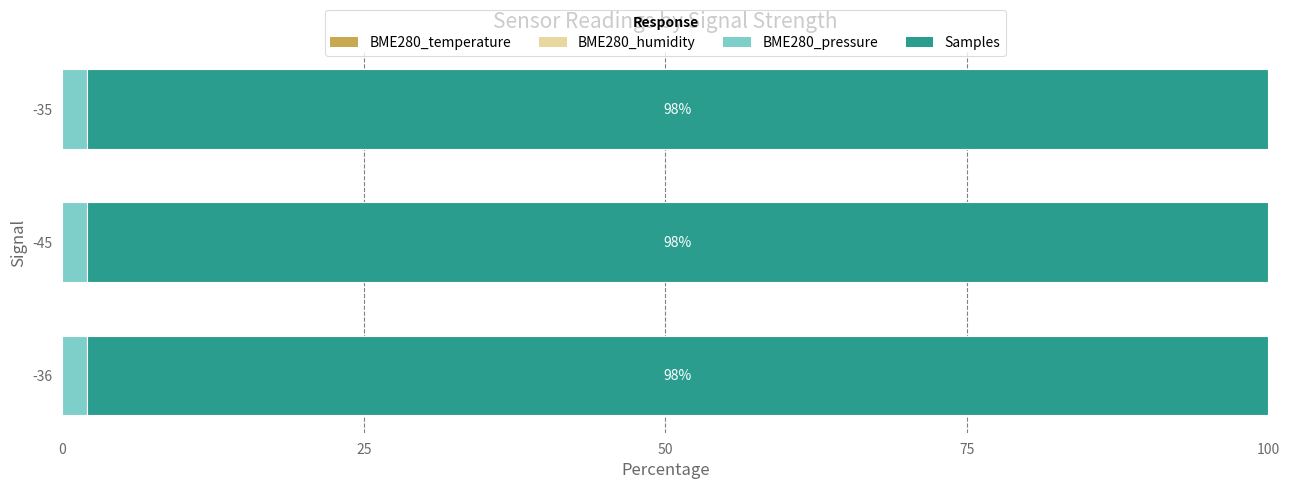

What is the value of the Samples bar at the 1st from the left?

98.0